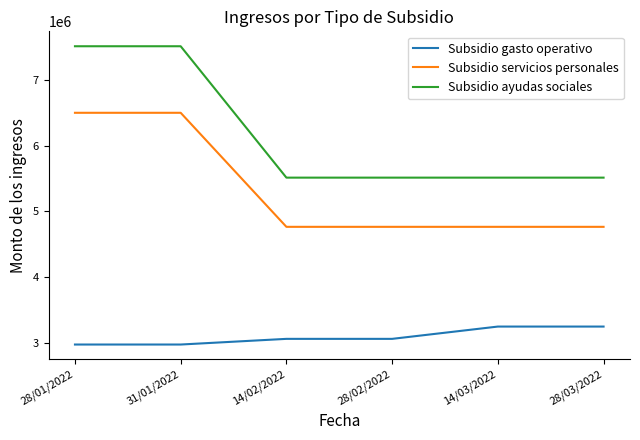

At 28/02/2022, list the series in order from smallest to largest.

Subsidio gasto operativo, Subsidio servicios personales, Subsidio ayudas sociales